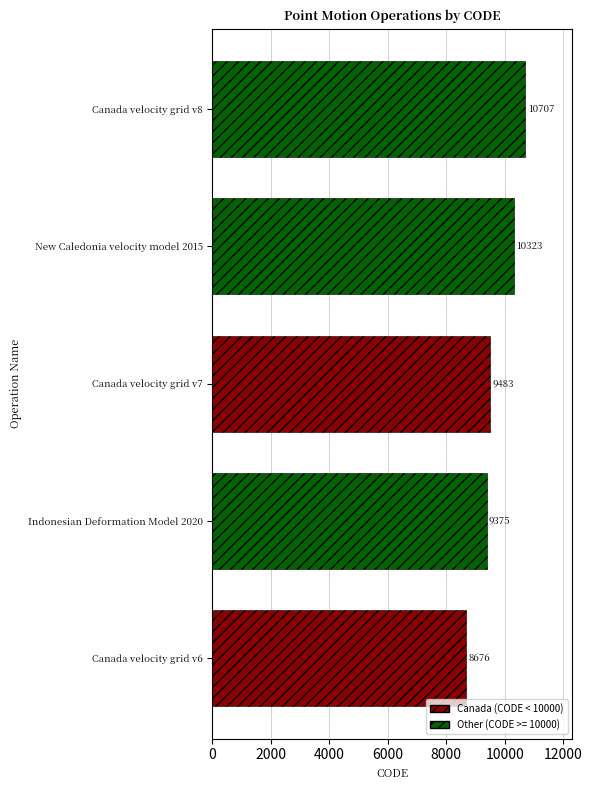

What value does the data have at New Caledonia velocity model 2015, to the nearest 100?

10300